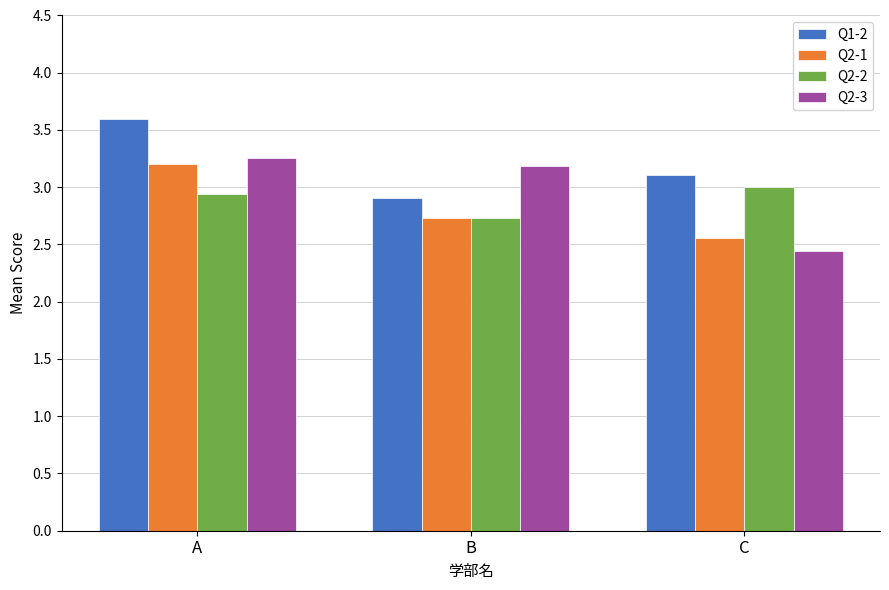

List the series in order of their peak value, highest first.

Q1-2, Q2-3, Q2-1, Q2-2